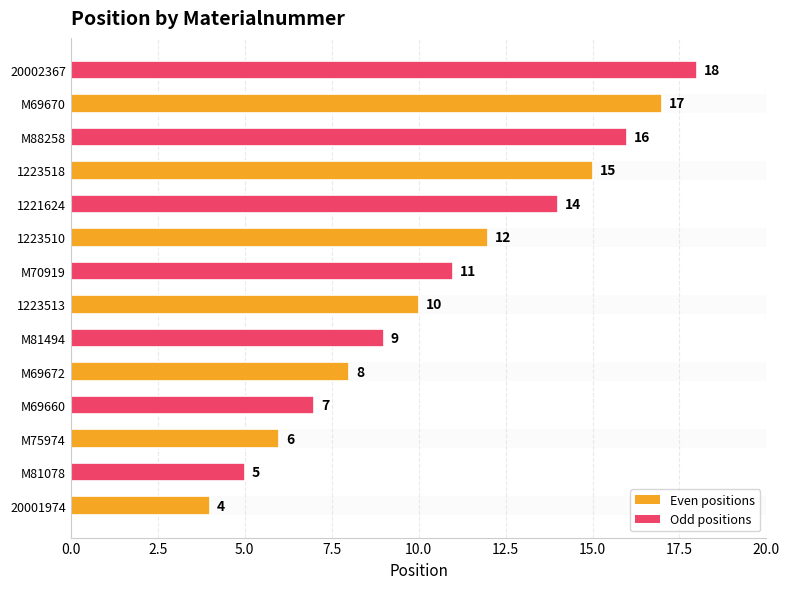

Reading bottom to top, extract all data points from this chart.

4	5	6	7	8	9	10	11	12	14	15	16	17	18